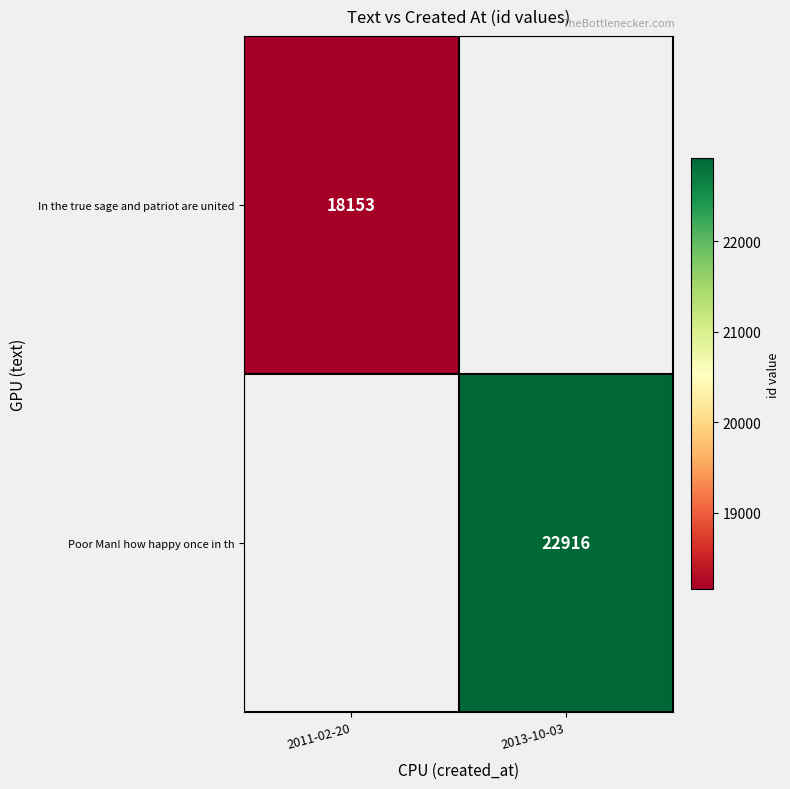

The In the true sage and patriot are united series shows 18153 at 2011-02-20. True or false?

True